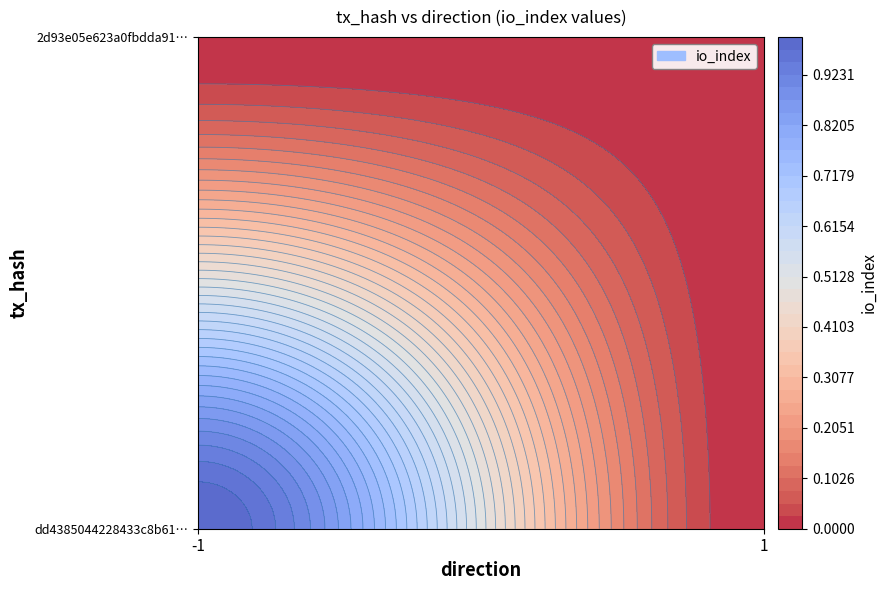

True or false: dd4385044228433c8b61088441f538801bf0cb4 has a value of 0 at -1.

False